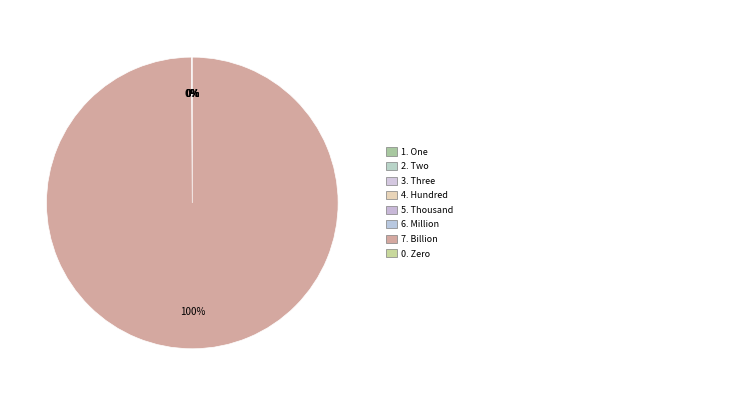

Which category has the smallest portion of the pie?

0. Zero